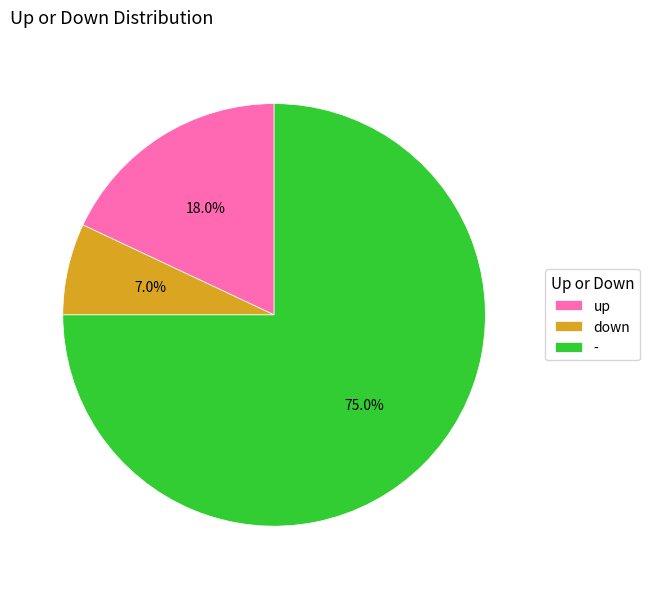

The - slice represents 64% of the pie. True or false?

False